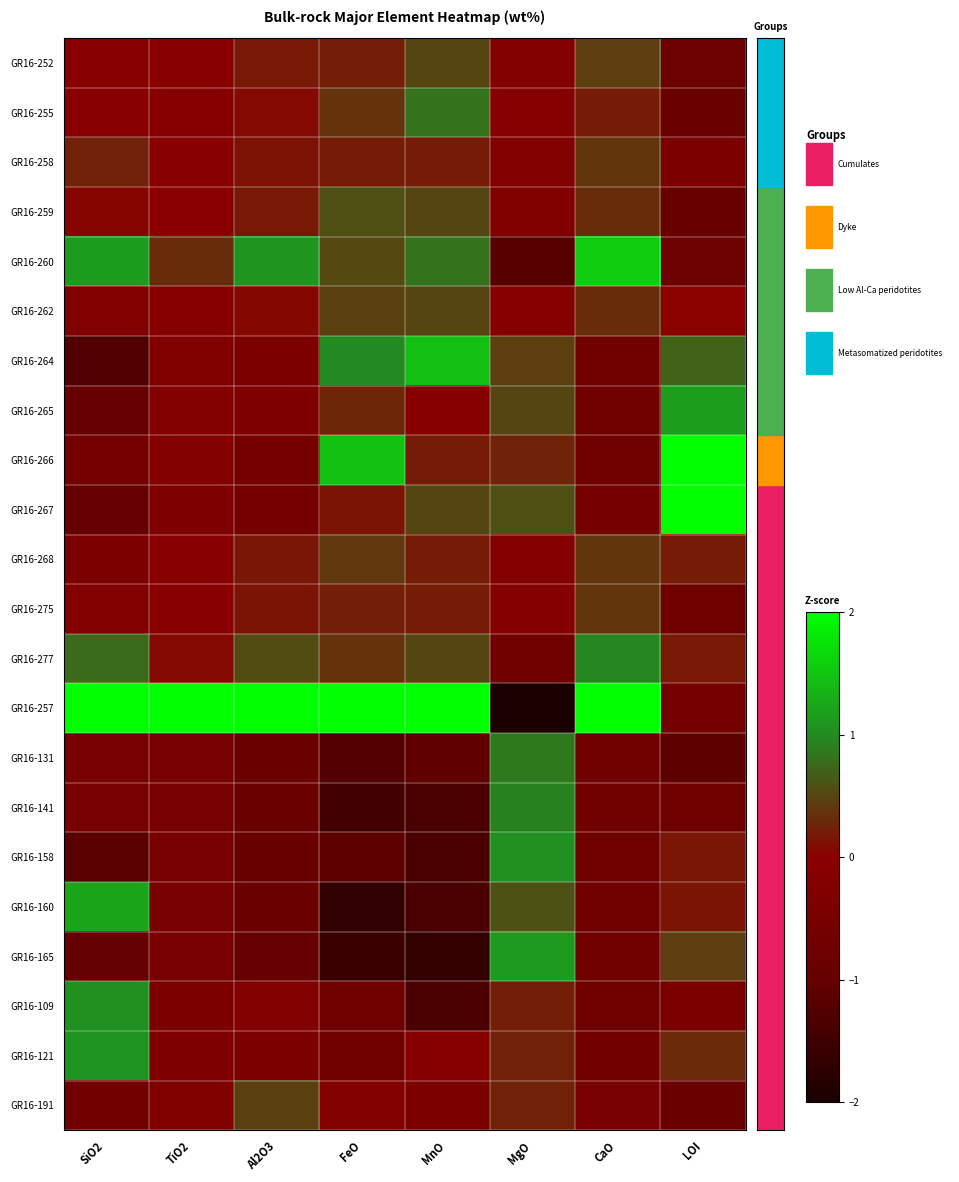

Reading right to left, transcribe all the data shown in this chart.

GR16-252: LOI=-0.8	CaO=0.5	MgO=-0.2	MnO=0.5	FeO=0.2	Al2O3=0.2	TiO2=-0.1	SiO2=-0.1
GR16-255: LOI=-0.9	CaO=0.2	MgO=-0.1	MnO=0.8	FeO=0.4	Al2O3=0.1	TiO2=-0.1	SiO2=-0.0
GR16-258: LOI=-0.4	CaO=0.4	MgO=-0.3	MnO=0.2	FeO=0.2	Al2O3=0.1	TiO2=-0.1	SiO2=0.2
GR16-259: LOI=-0.9	CaO=0.3	MgO=-0.3	MnO=0.5	FeO=0.6	Al2O3=0.2	TiO2=-0.0	SiO2=0.0
GR16-260: LOI=-0.8	CaO=1.6	MgO=-1.2	MnO=0.8	FeO=0.5	Al2O3=1.1	TiO2=0.3	SiO2=1.1
GR16-262: LOI=0.0	CaO=0.3	MgO=-0.1	MnO=0.5	FeO=0.5	Al2O3=0.1	TiO2=-0.1	SiO2=-0.3
GR16-264: LOI=0.7	CaO=-0.7	MgO=0.4	MnO=1.4	FeO=1.0	Al2O3=-0.4	TiO2=-0.3	SiO2=-1.3
GR16-265: LOI=1.2	CaO=-0.8	MgO=0.5	MnO=-0.1	FeO=0.3	Al2O3=-0.3	TiO2=-0.2	SiO2=-1.0
GR16-266: LOI=3.0	CaO=-0.8	MgO=0.3	MnO=0.2	FeO=1.5	Al2O3=-0.6	TiO2=-0.2	SiO2=-0.6
GR16-267: LOI=2.0	CaO=-0.5	MgO=0.6	MnO=0.5	FeO=0.1	Al2O3=-0.6	TiO2=-0.3	SiO2=-1.0
GR16-268: LOI=0.2	CaO=0.4	MgO=-0.2	MnO=0.2	FeO=0.4	Al2O3=0.2	TiO2=-0.1	SiO2=-0.4
GR16-275: LOI=-0.8	CaO=0.4	MgO=-0.2	MnO=0.2	FeO=0.2	Al2O3=0.1	TiO2=-0.1	SiO2=-0.2
GR16-277: LOI=0.2	CaO=1.0	MgO=-0.7	MnO=0.5	FeO=0.4	Al2O3=0.5	TiO2=0.1	SiO2=0.8
GR16-257: LOI=-0.6	CaO=3.4	MgO=-3.8	MnO=2.4	FeO=2.5	Al2O3=3.9	TiO2=4.5	SiO2=3.0
GR16-131: LOI=-1.1	CaO=-0.7	MgO=0.9	MnO=-1.0	FeO=-1.2	Al2O3=-0.8	TiO2=-0.5	SiO2=-0.5
GR16-141: LOI=-0.8	CaO=-0.7	MgO=0.9	MnO=-1.4	FeO=-1.4	Al2O3=-0.9	TiO2=-0.5	SiO2=-0.5
GR16-158: LOI=0.2	CaO=-0.8	MgO=1.0	MnO=-1.4	FeO=-1.1	Al2O3=-0.9	TiO2=-0.5	SiO2=-1.1
GR16-160: LOI=0.1	CaO=-0.8	MgO=0.6	MnO=-1.4	FeO=-1.7	Al2O3=-0.8	TiO2=-0.5	SiO2=1.2
GR16-165: LOI=0.4	CaO=-0.8	MgO=1.1	MnO=-1.7	FeO=-1.6	Al2O3=-0.9	TiO2=-0.5	SiO2=-1.0
GR16-109: LOI=-0.4	CaO=-0.8	MgO=0.2	MnO=-1.4	FeO=-0.7	Al2O3=-0.2	TiO2=-0.4	SiO2=1.1
GR16-121: LOI=0.3	CaO=-0.7	MgO=0.2	MnO=-0.1	FeO=-0.8	Al2O3=-0.4	TiO2=-0.3	SiO2=1.1
GR16-191: LOI=-0.9	CaO=-0.5	MgO=0.2	MnO=-0.4	FeO=-0.2	Al2O3=0.5	TiO2=-0.3	SiO2=-0.7